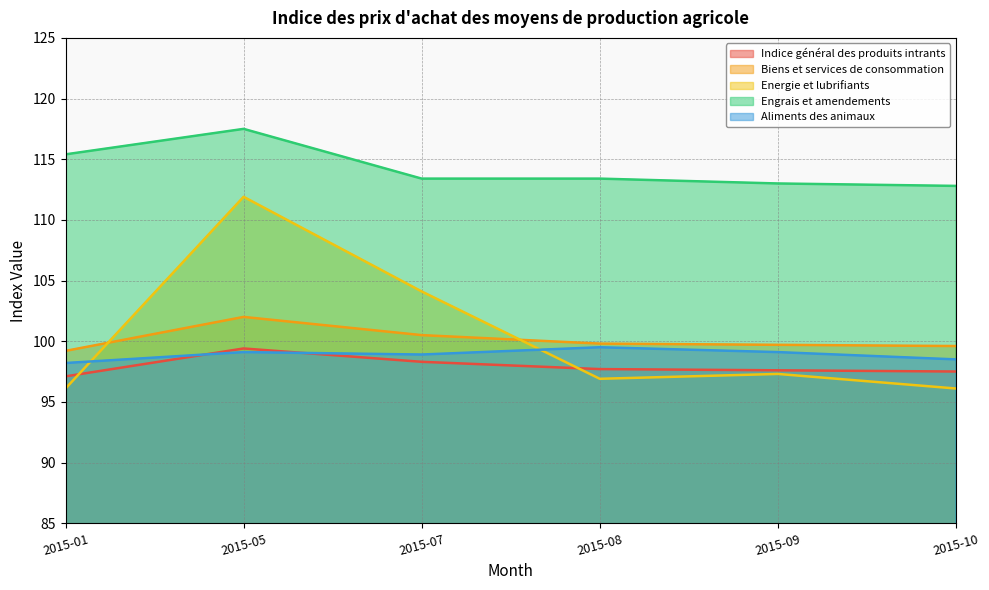

What value does the Aliments des animaux series have at 2015-10?

98.5